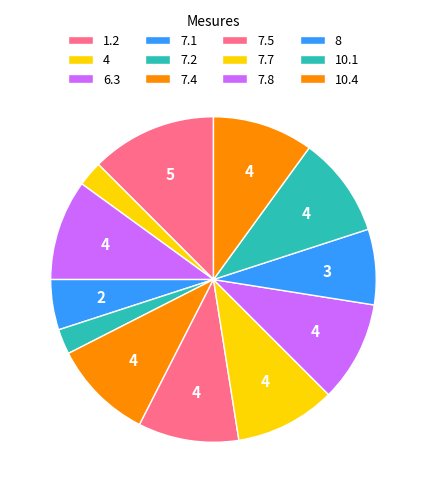

Combined, do 7.2 and 7.4 account for over 50%?

No